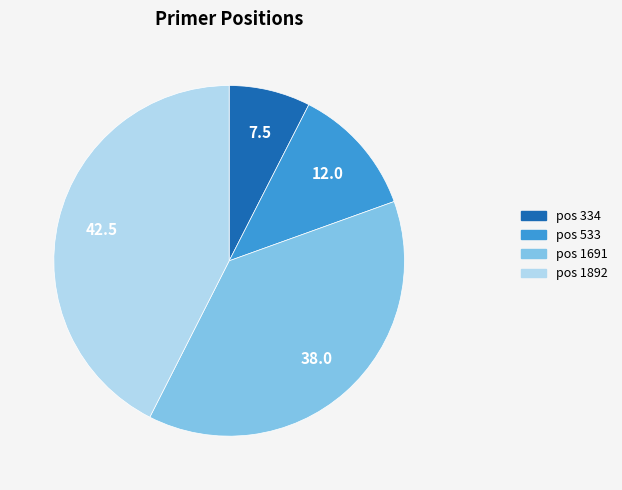

True or false: pos 1691 accounts for 27% of the total.

False